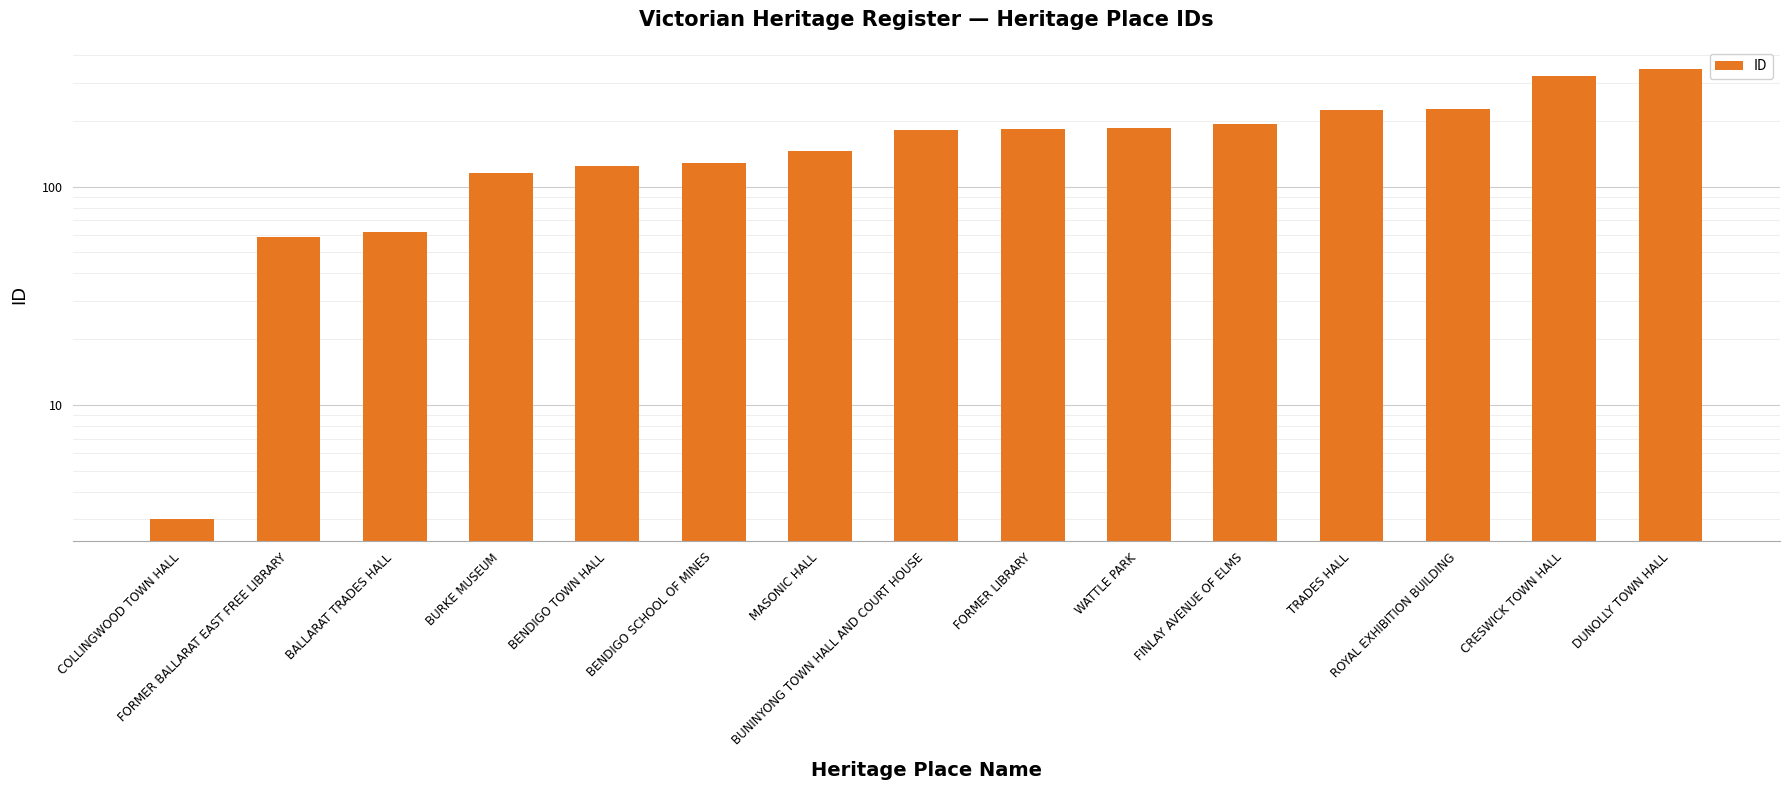

The value at BENDIGO SCHOOL OF MINES is 191. True or false?

False